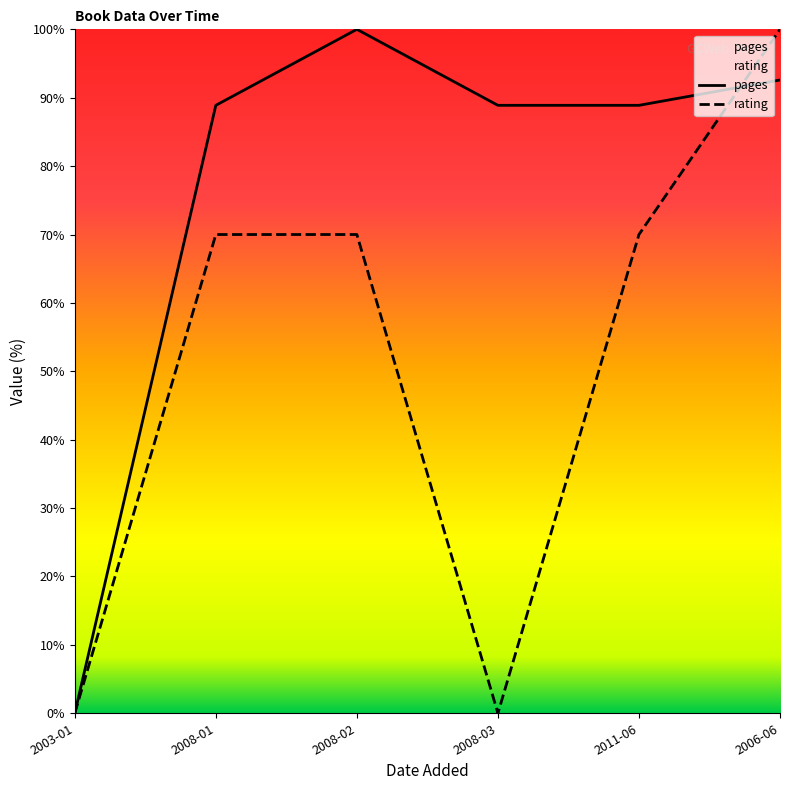

The pages series shows 88.9 at 2011-06. True or false?

True